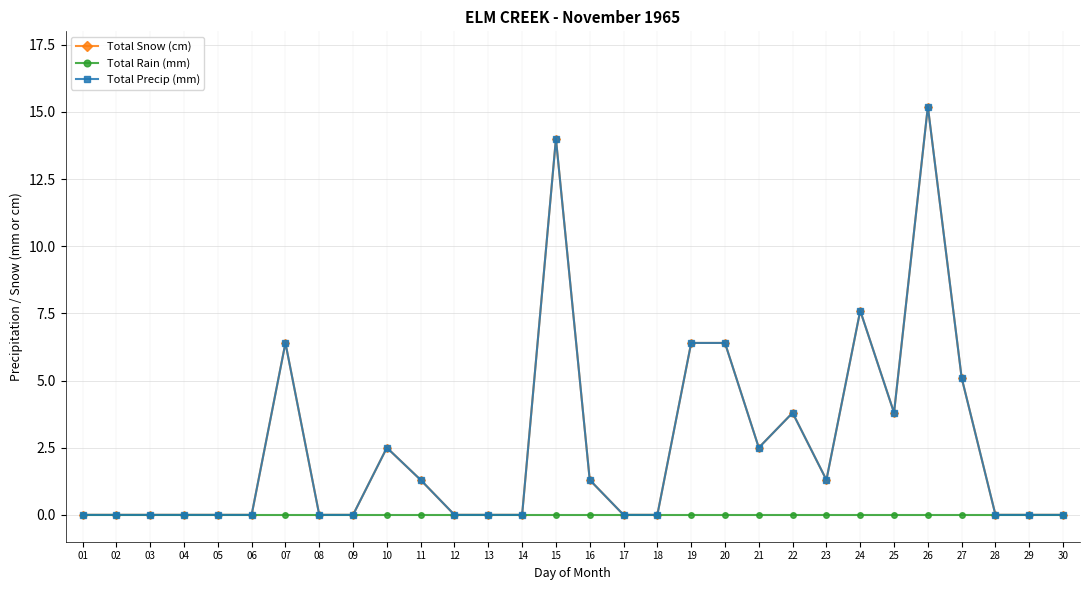

Is this an area chart (filled region under the line)?

No